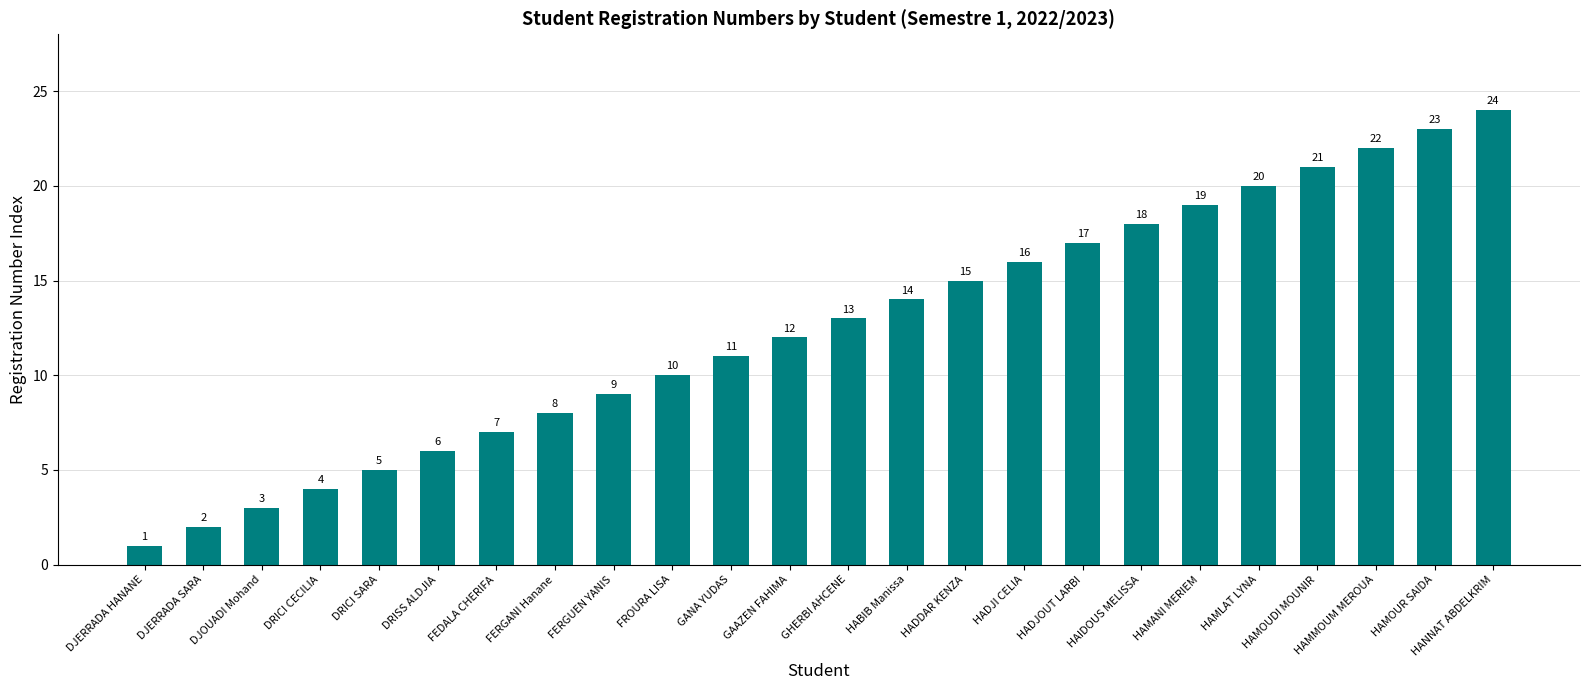

Which label corresponds to the smallest value in the chart?

DJERRADA HANANE